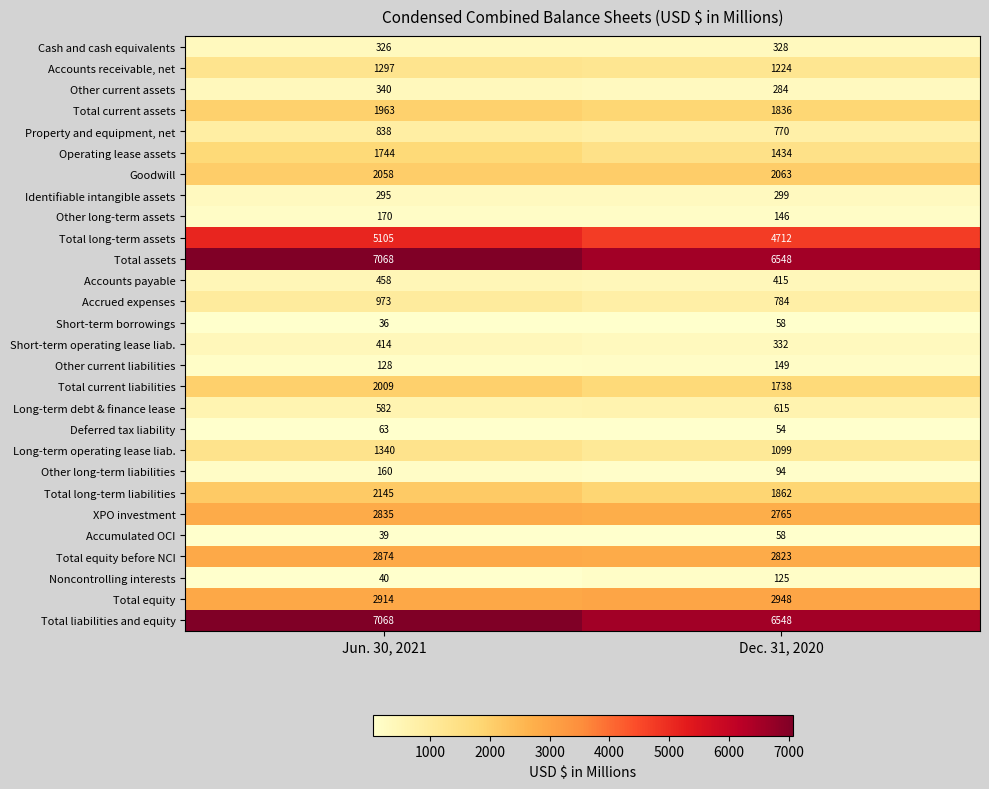

What is the difference between the maximum and minimum values in the Accounts receivable, net series?

73